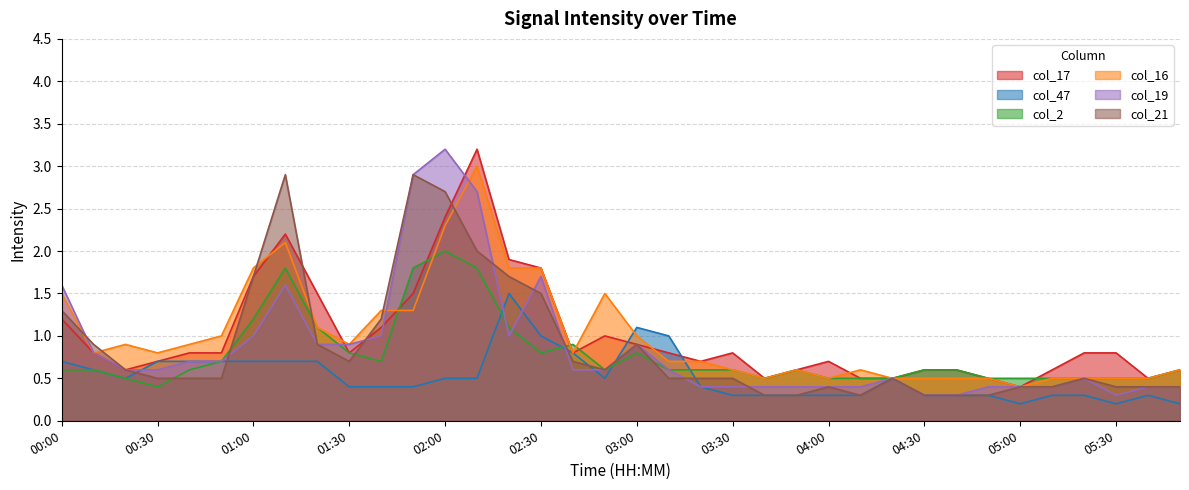

How many times do col_21 and col_17 cross each other?

3